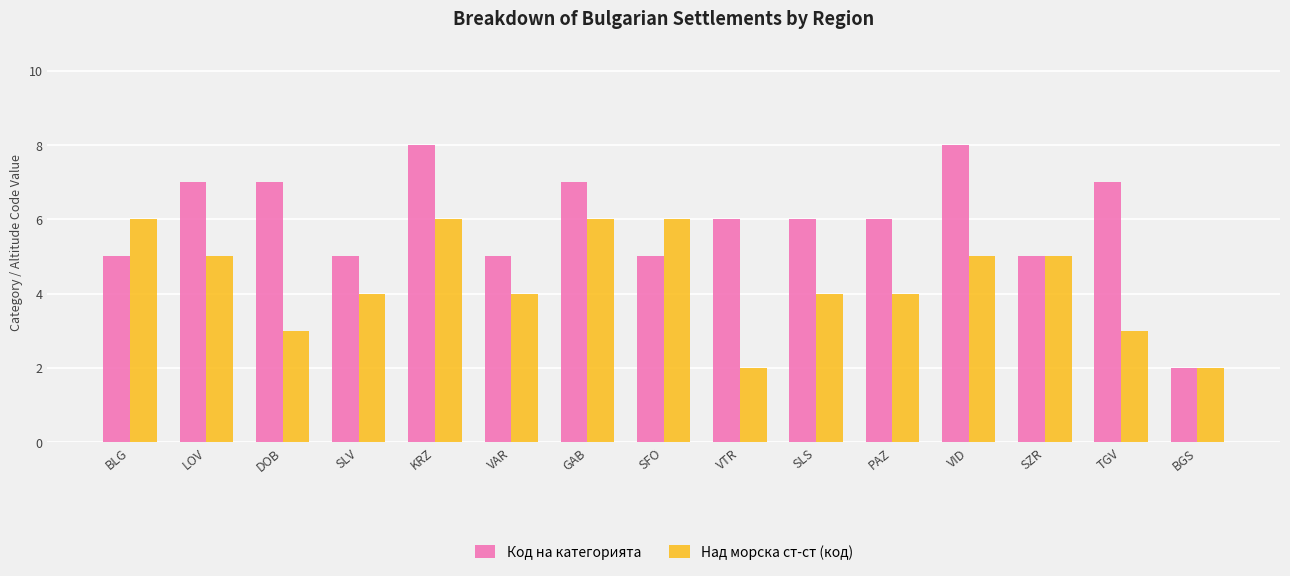

What is the highest value of the Над морска ст-ст (код) series?

6